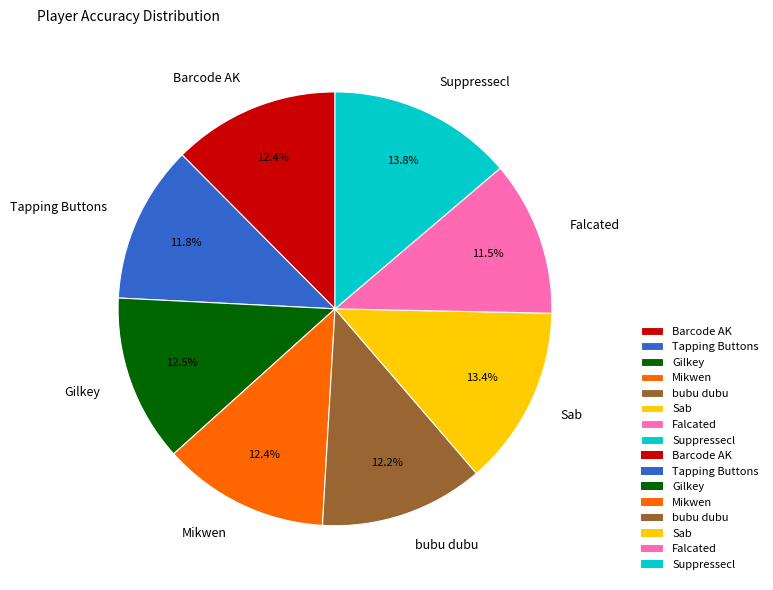

Do Falcated and Suppressecl together represent more than half of the pie?

No